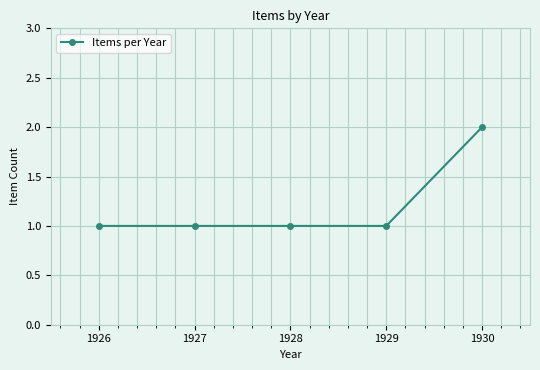

Which category has the highest value across all series?

1930